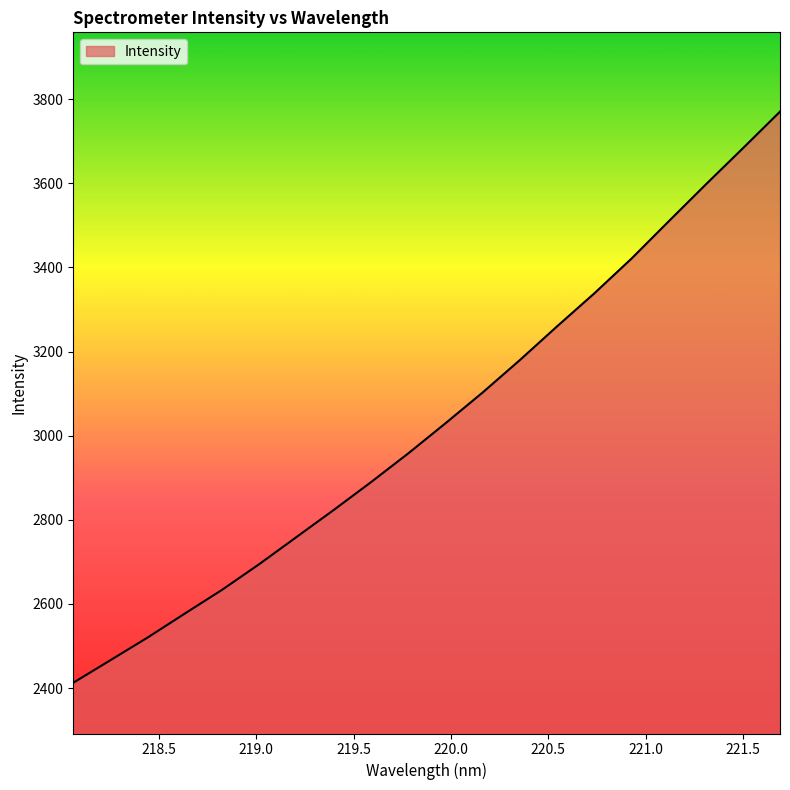

What is the difference between the maximum and minimum values?

1357.5